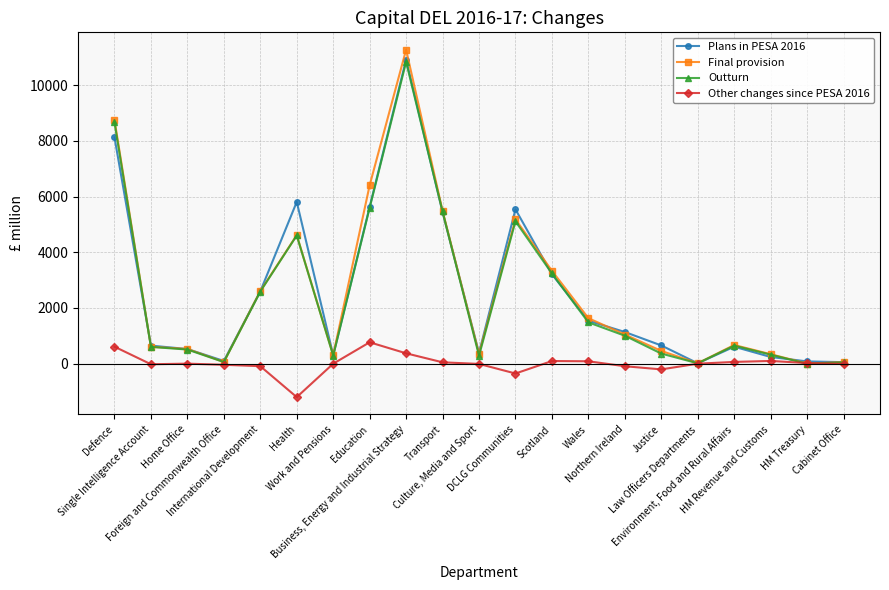

What is the total value across all series at Education?

18404